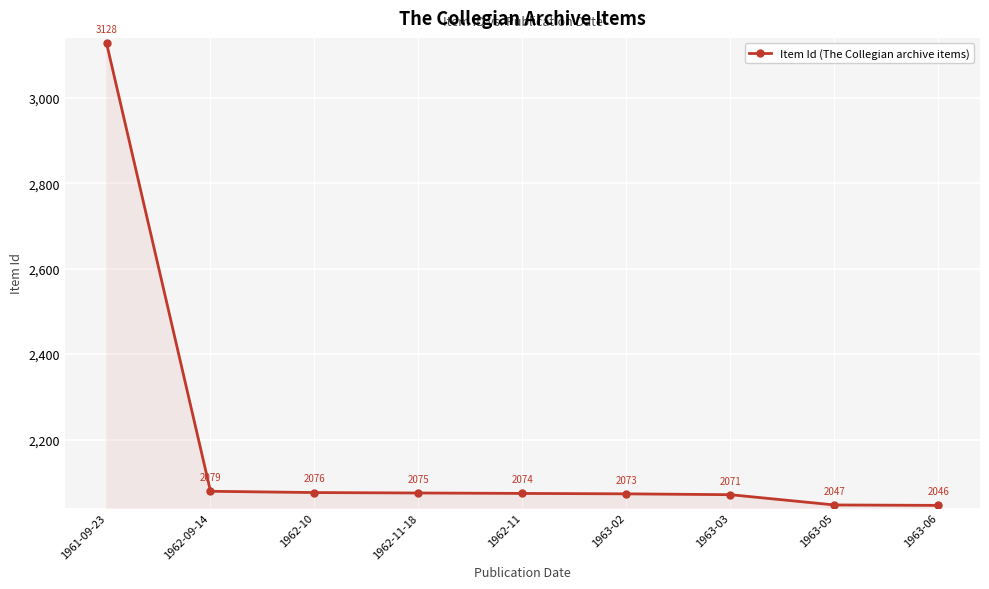

What is the approximate value at 1963-03, to the nearest 10?

2070